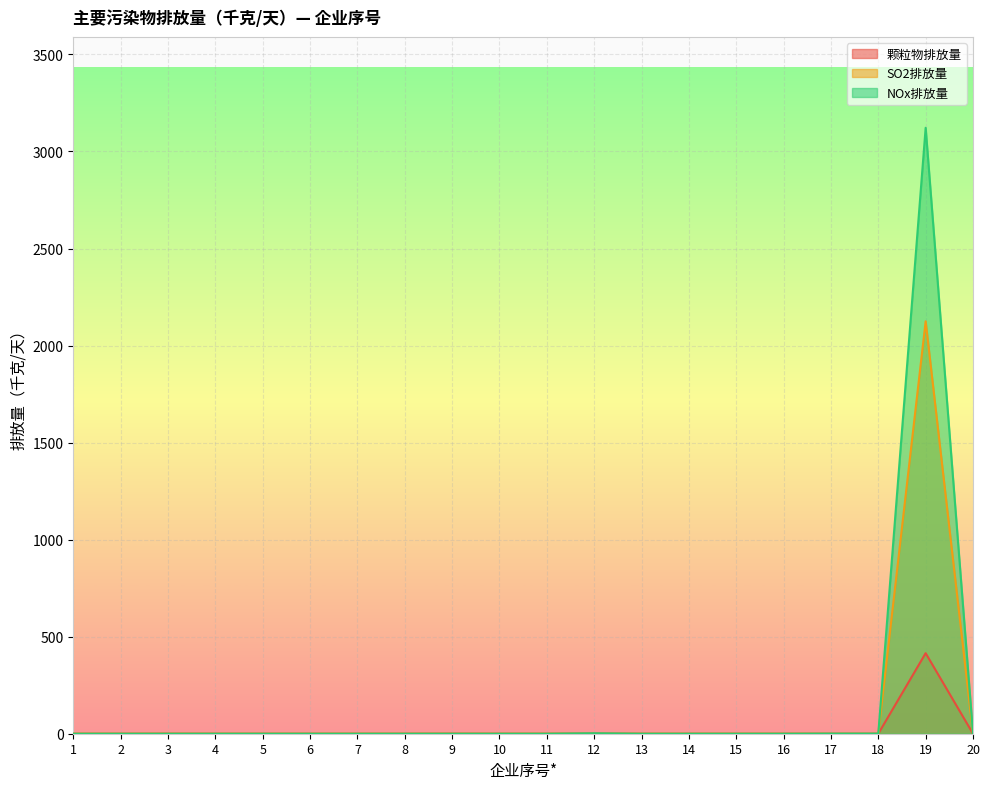

The value of 颗粒物排放量 at 13 is 0.0. True or false?

True